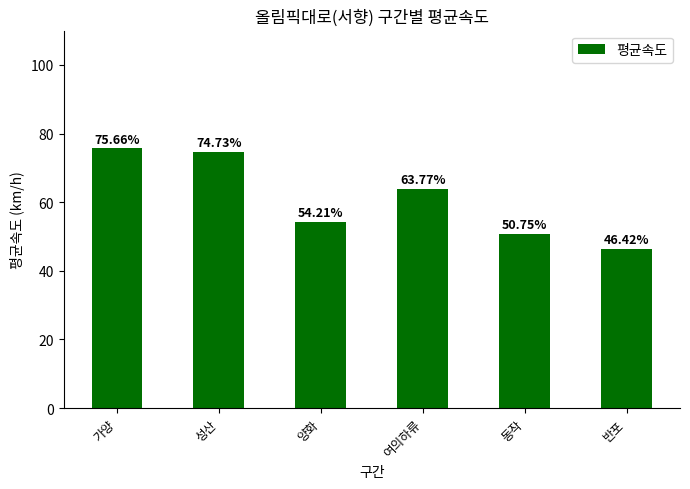

Count the number of data series in this chart.

1